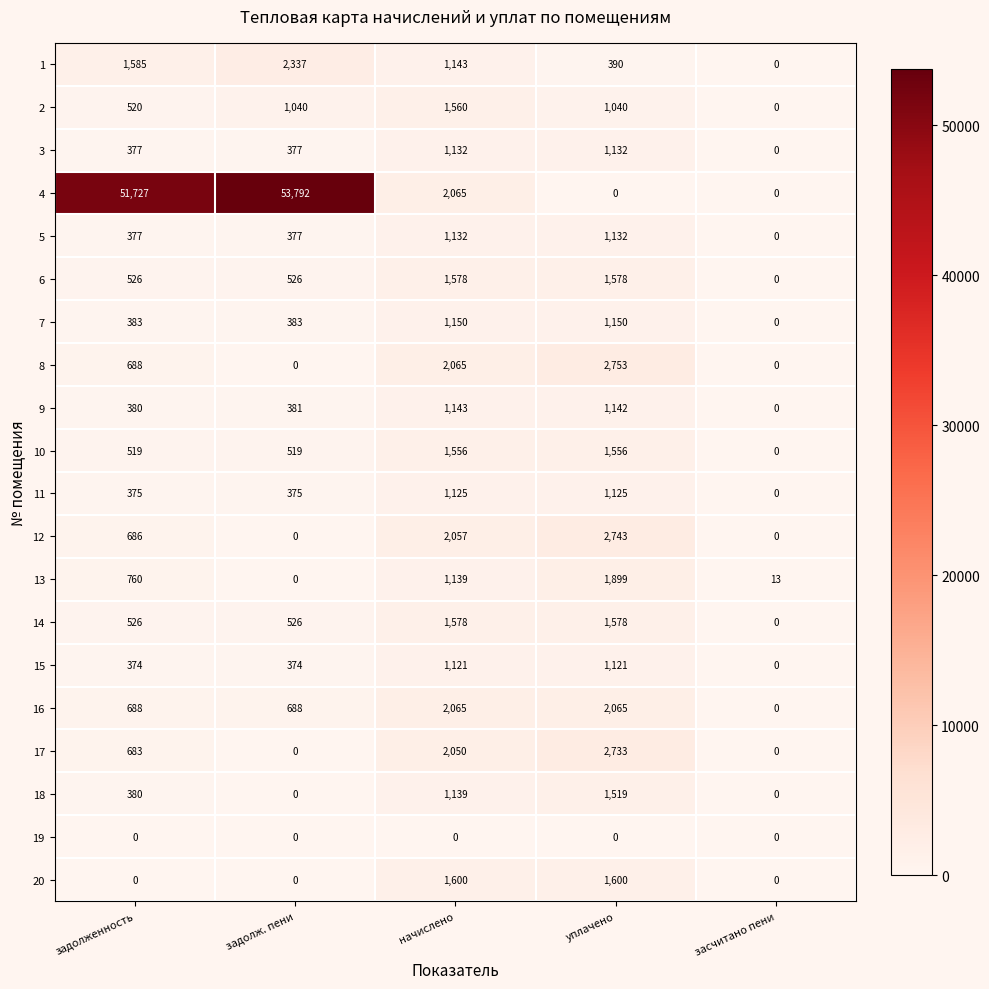

Which series has the largest total across all categories?

4